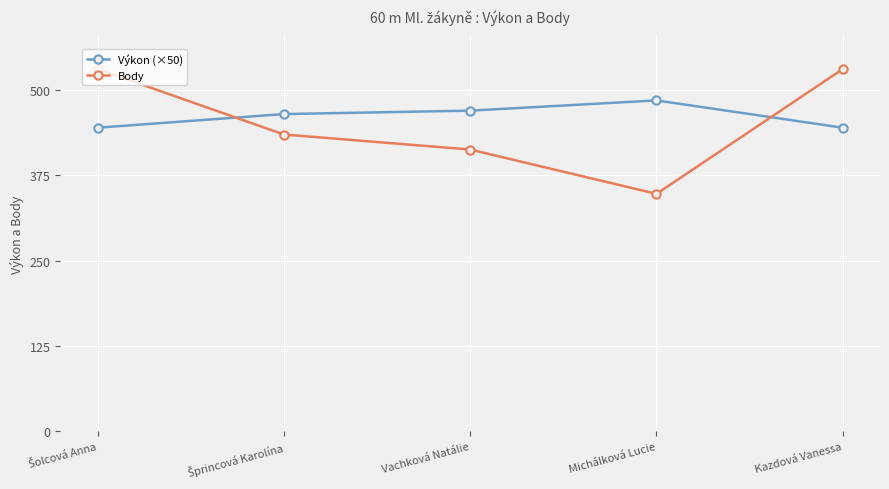

What is the label of the 3rd point from the left?

Vachková Natálie